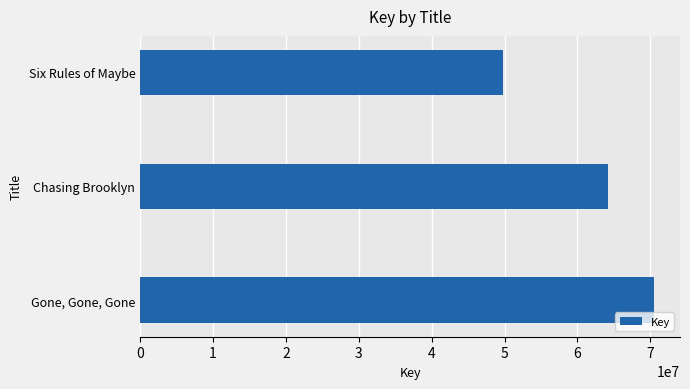

What is the minimum value shown in the chart?

49741671